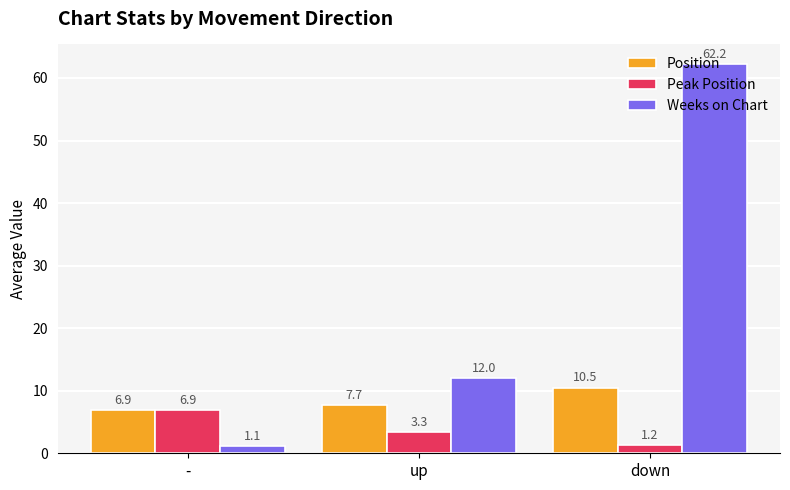

What is the label of the 2nd bar from the left?

up